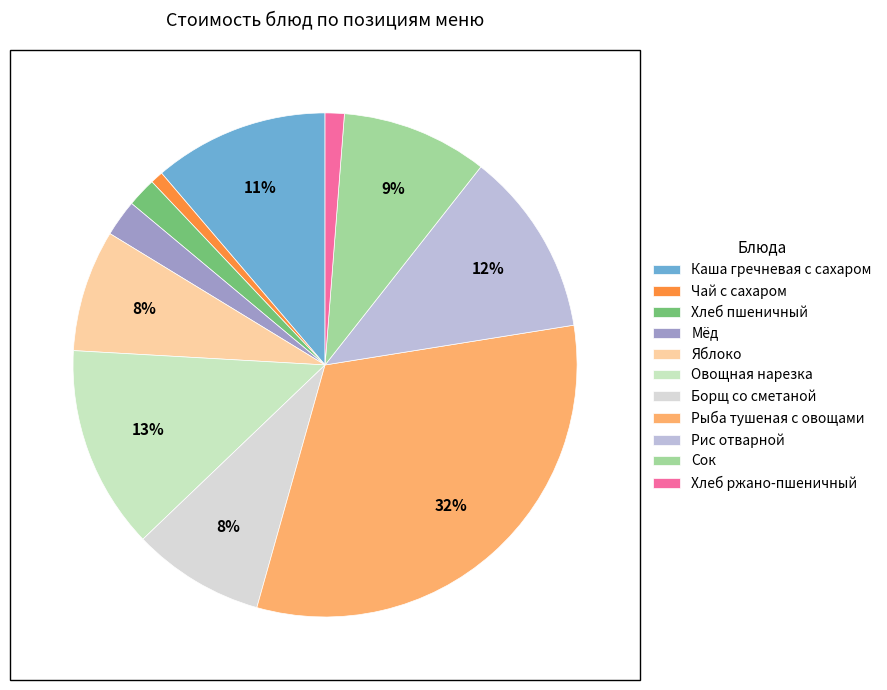

Which slice is the smallest?

Чай с сахаром